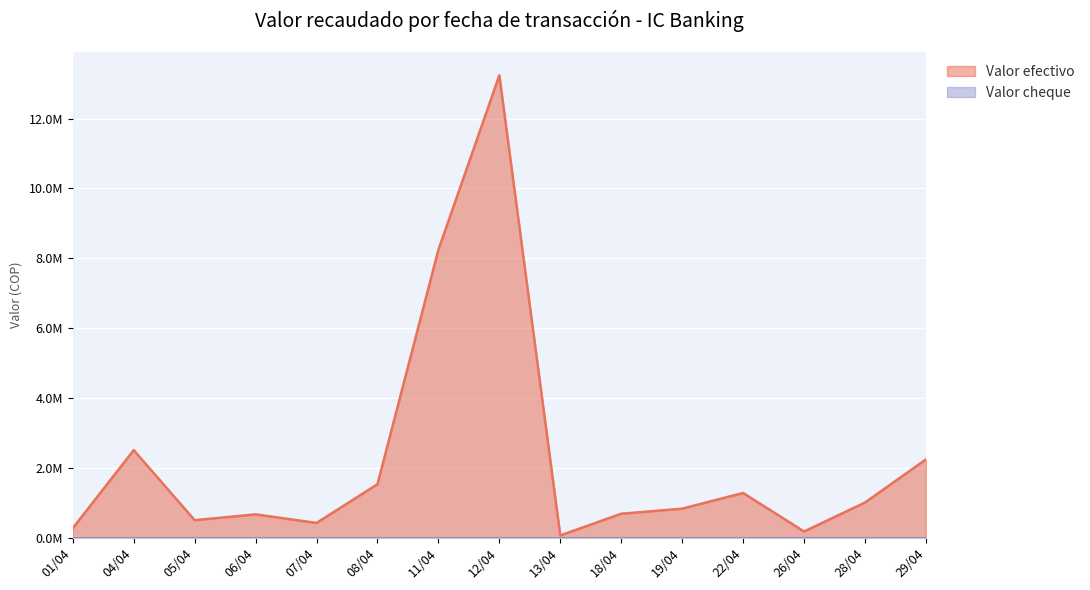

Rank the categories by value from highest to lowest.

12/04, 11/04, 04/04, 29/04, 08/04, 22/04, 28/04, 19/04, 18/04, 06/04, 05/04, 07/04, 01/04, 26/04, 13/04